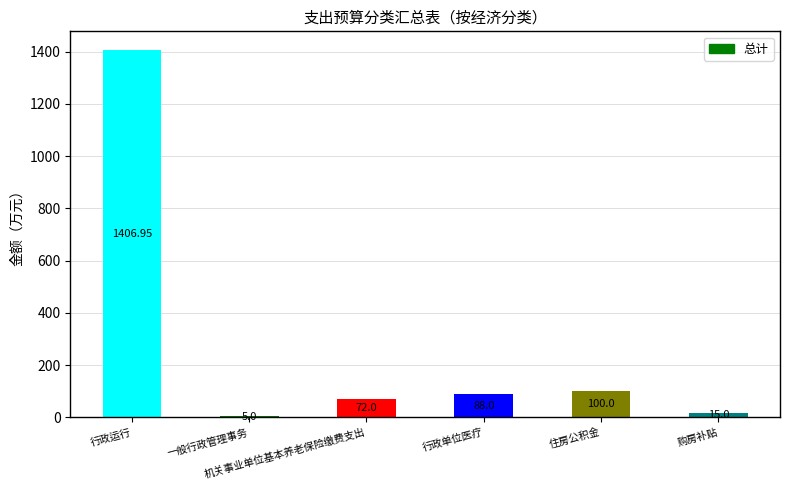

What is the value of the 6th bar from the left?

15.0